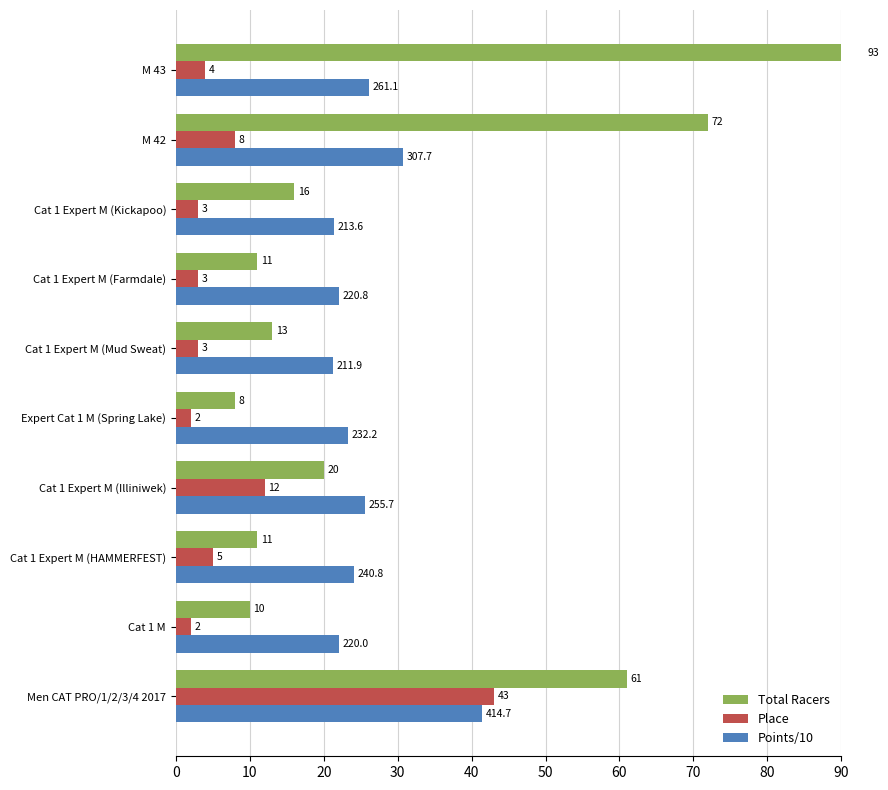

Does the chart contain stacked bars?

No